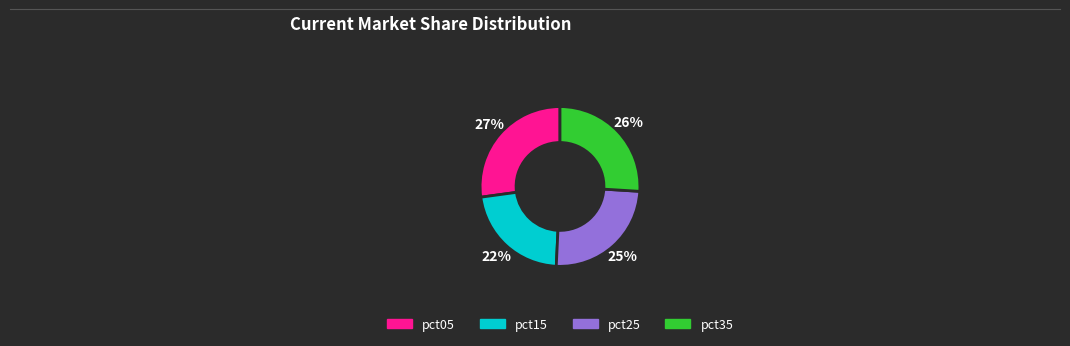

To the nearest percent, what is the difference between the largest and smallest slice percentages?

5%